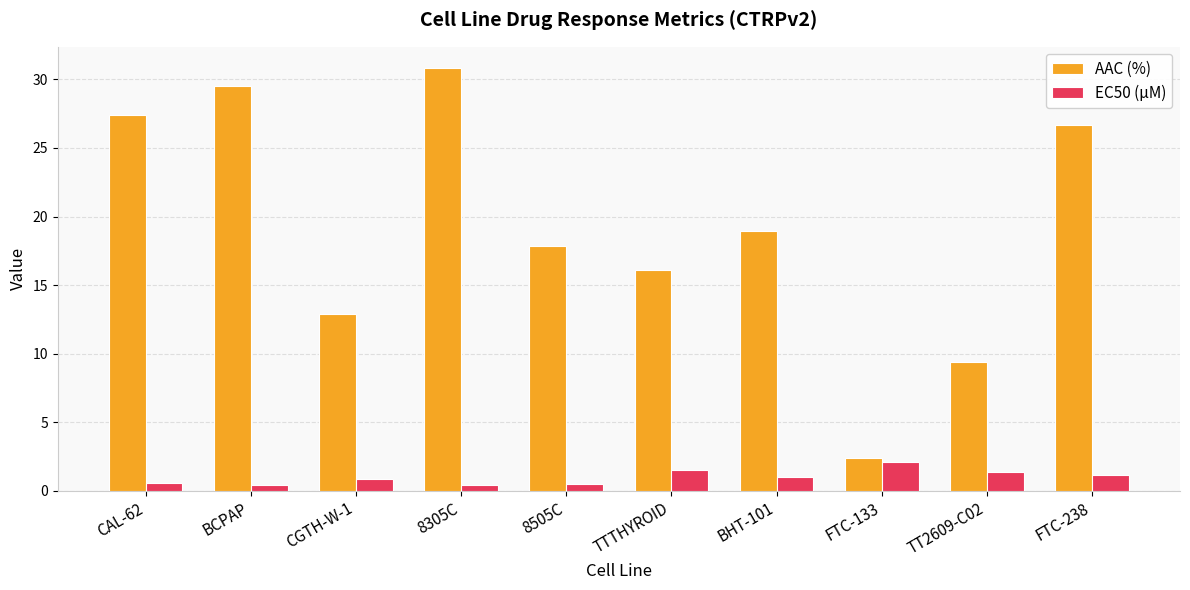

What is the spread (max minus min) of values at TTTHYROID?

14.6